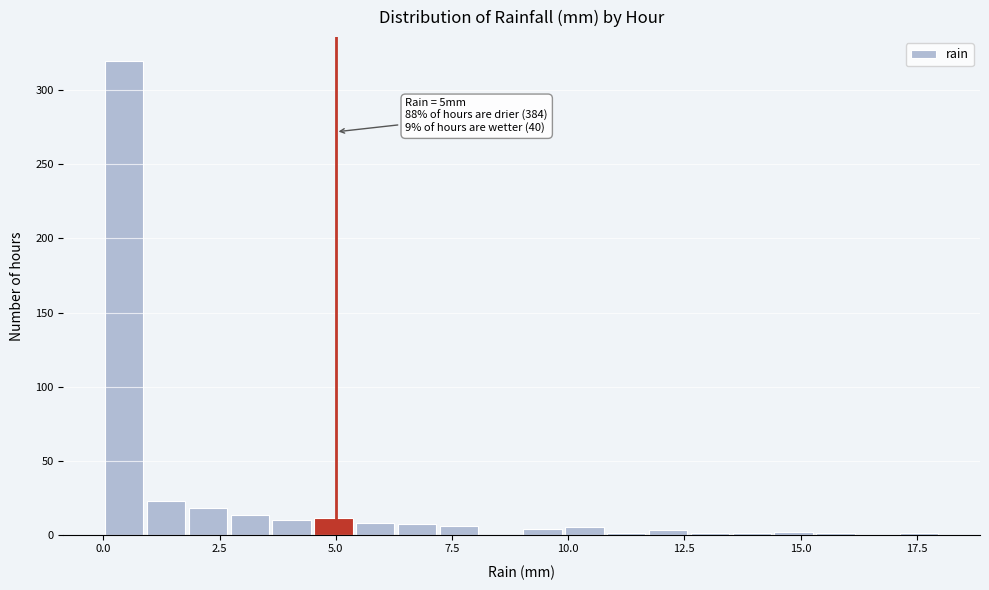

Read against the x-axis, roughly where is the centre of the tallest bar?

0.5